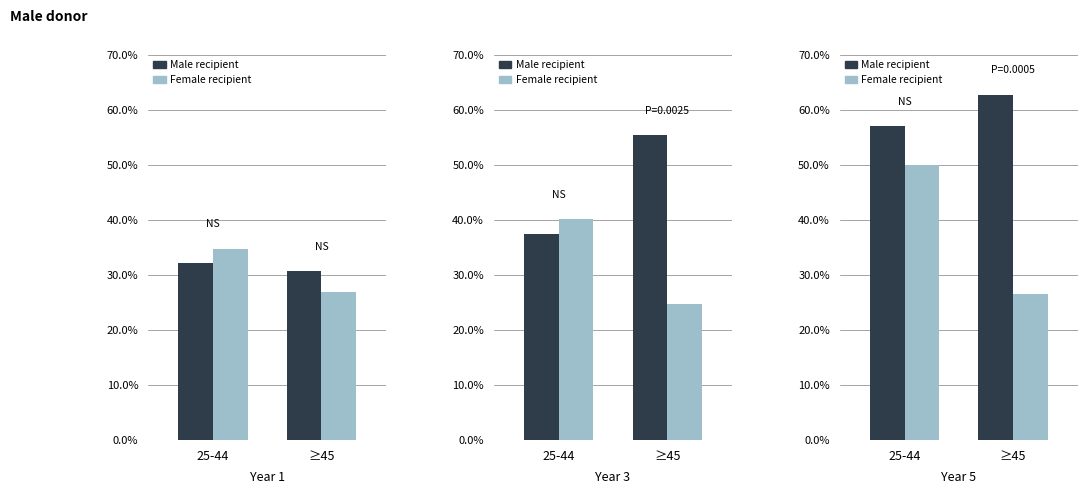

Which category has the lowest value in the Male recipient series?

25-44